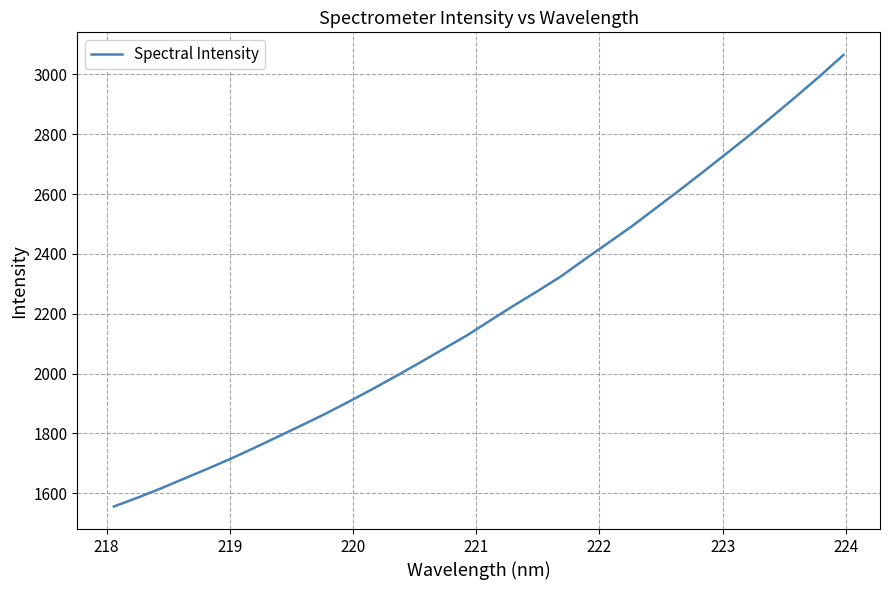

What is the smallest value displayed?

1555.9